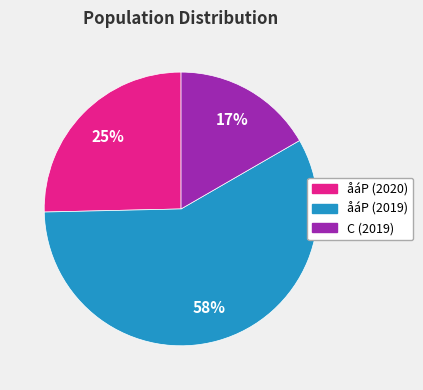

What is the smallest slice in the pie chart?

C (2019)